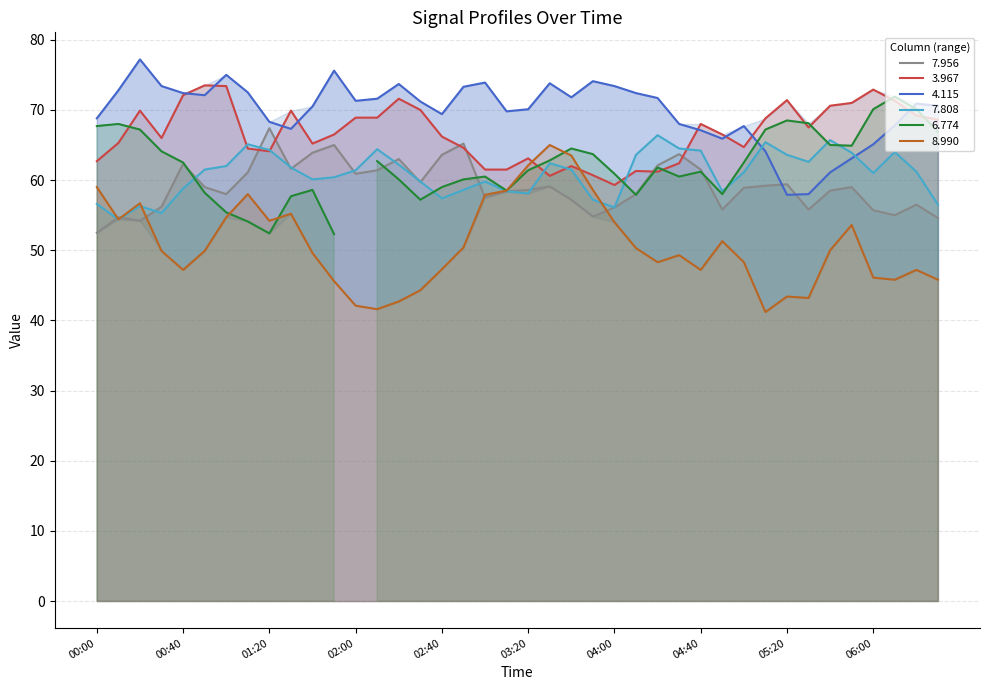

What is the highest value of the 8.990 series?

65.0